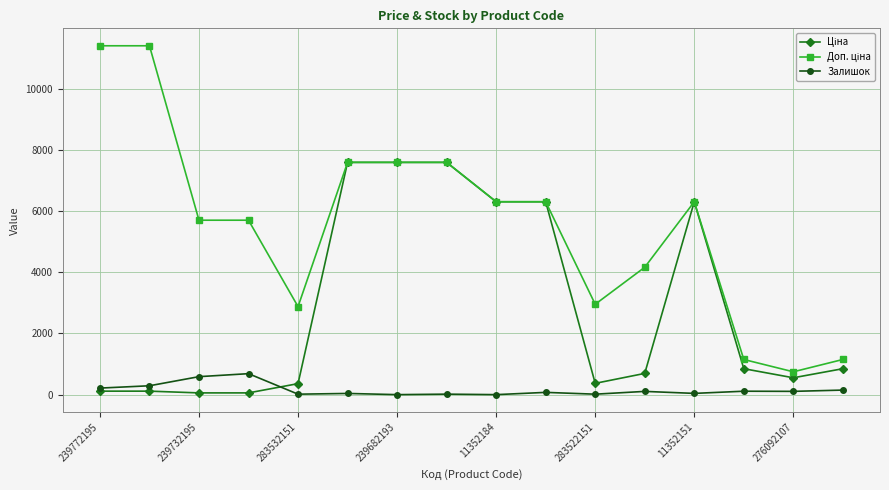

True or false: Залишок has more than 2 points higher than both neighbors.

True